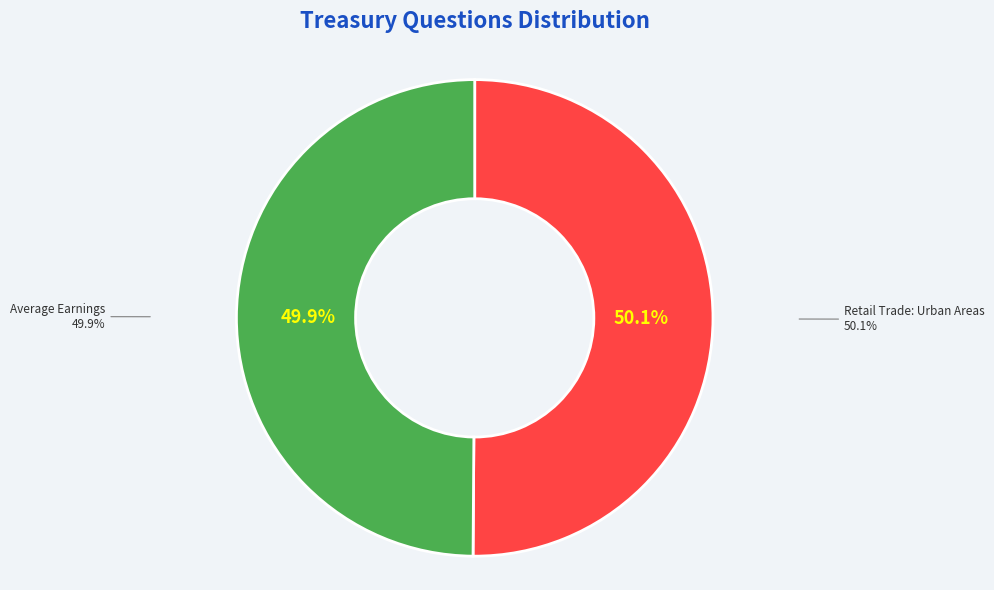

What is the smallest slice in the pie chart?

904797 (Average Earnings)